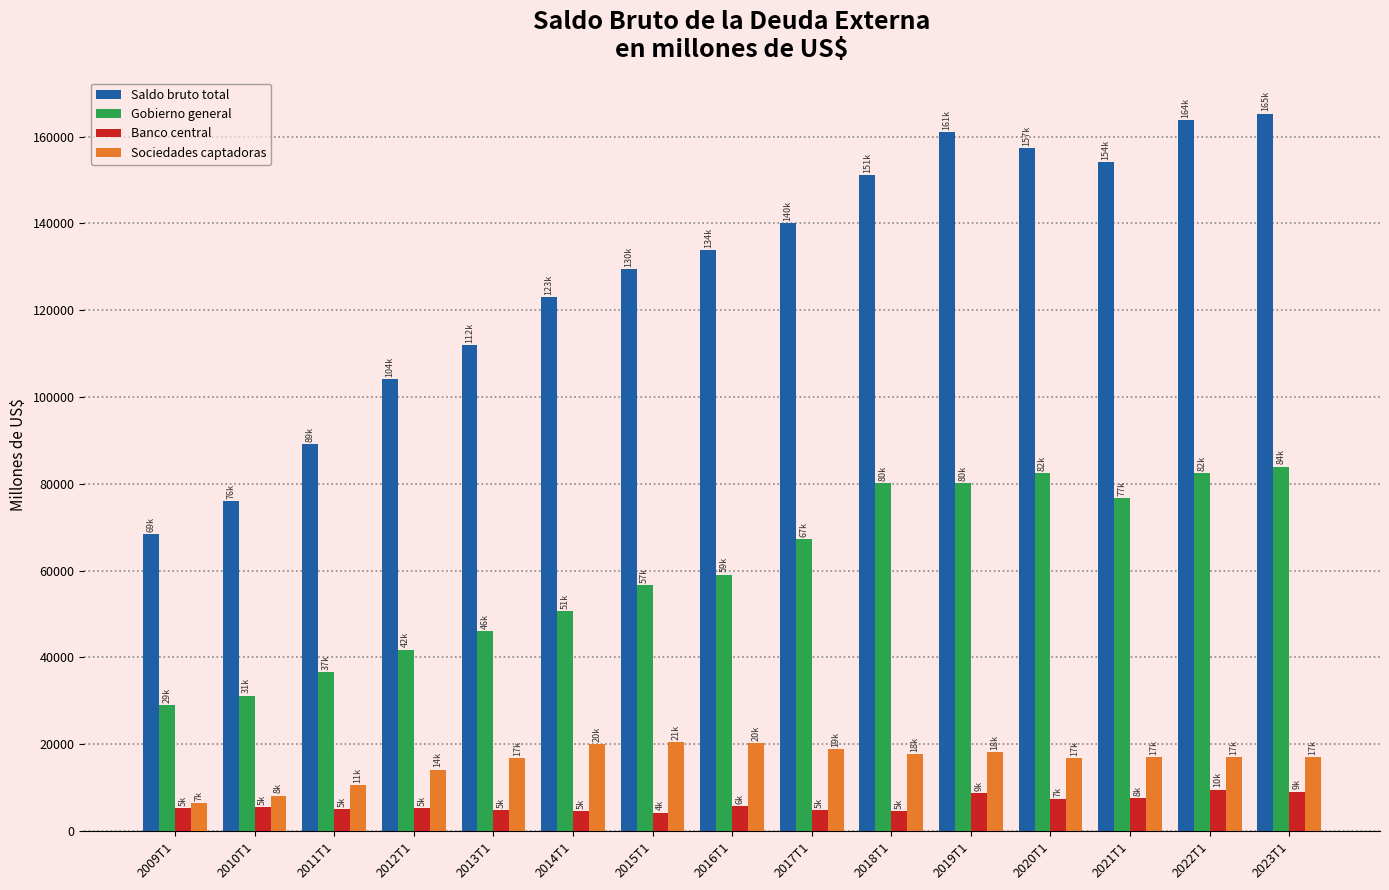

Read the Banco central value at 2010T1.

5439.1